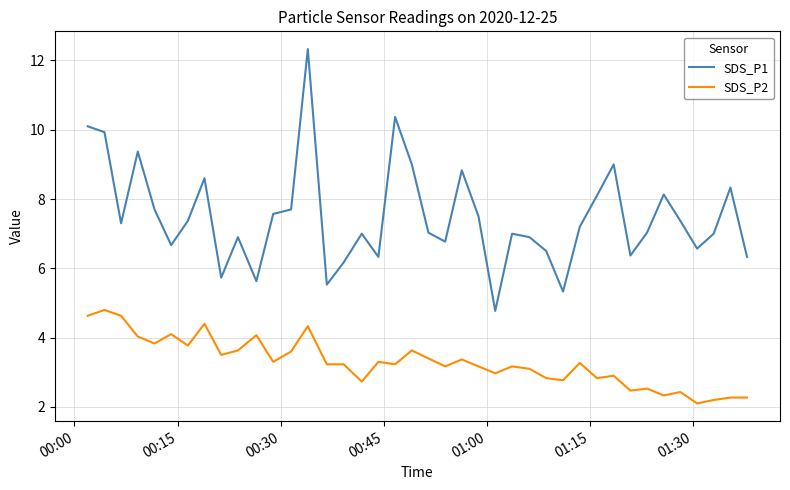

What are all the series names shown in the legend?

SDS_P1, SDS_P2